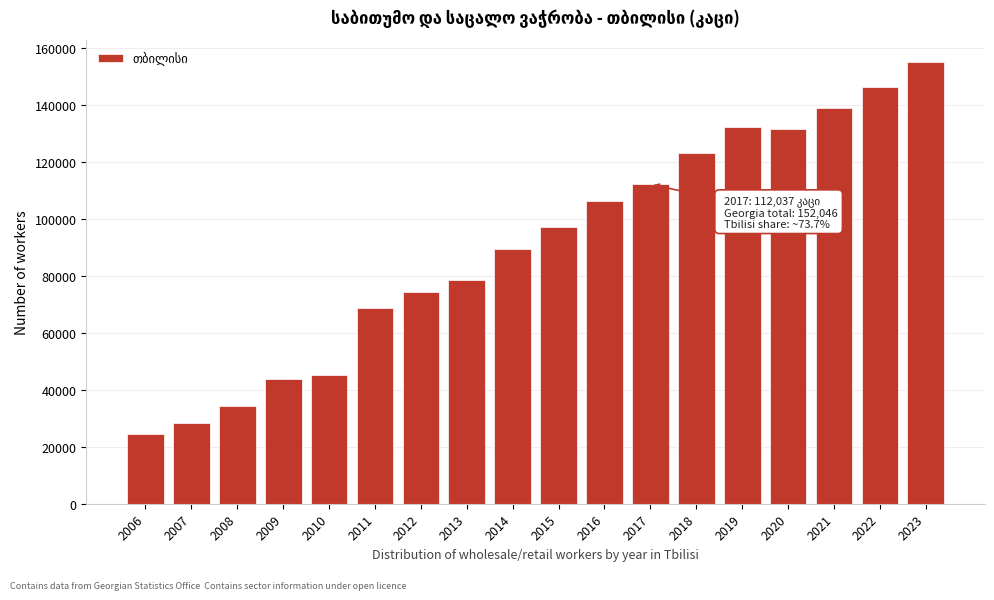

What is the smallest value displayed?

24630